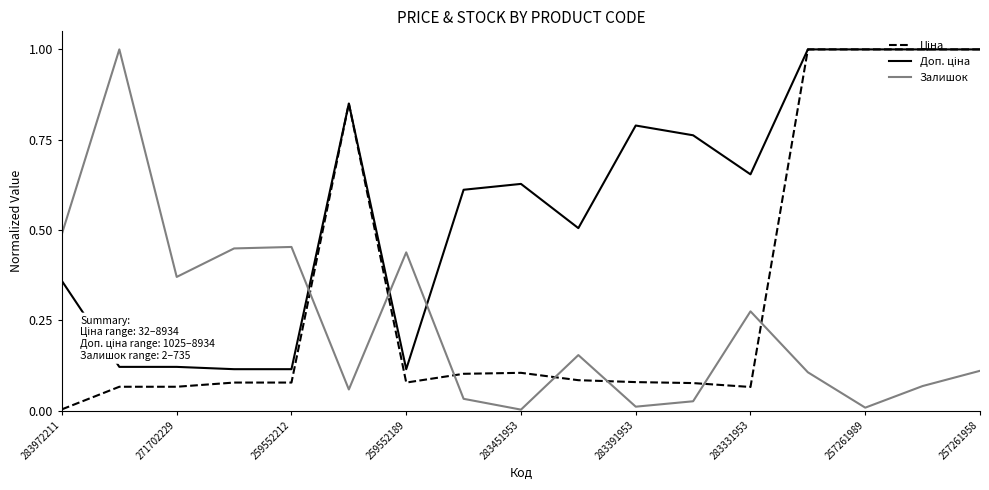

What is the average value of the Доп. ціна series?

0.6